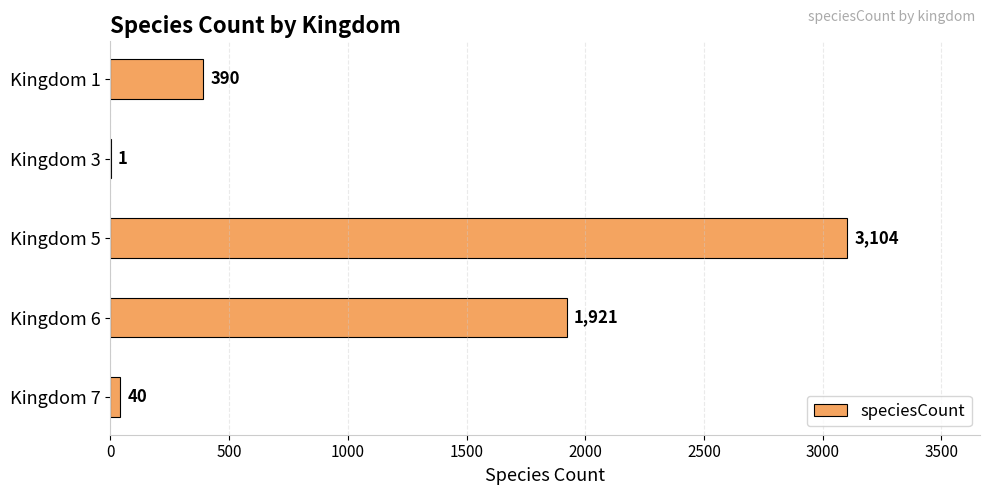

How many series are shown in this chart?

1